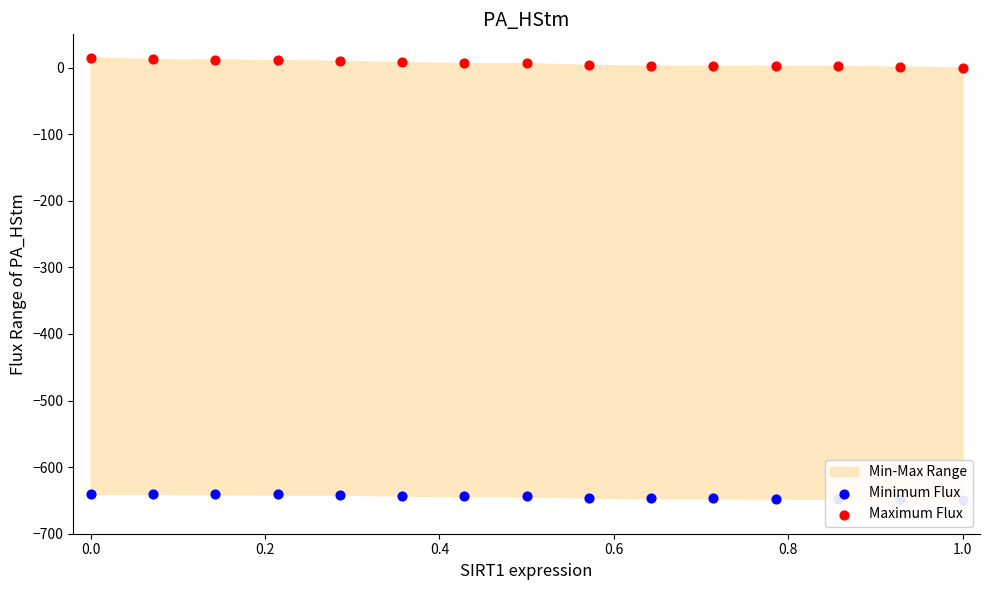

Is the value of Minimum Flux at 14 greater than the value of Maximum Flux at 9?

No